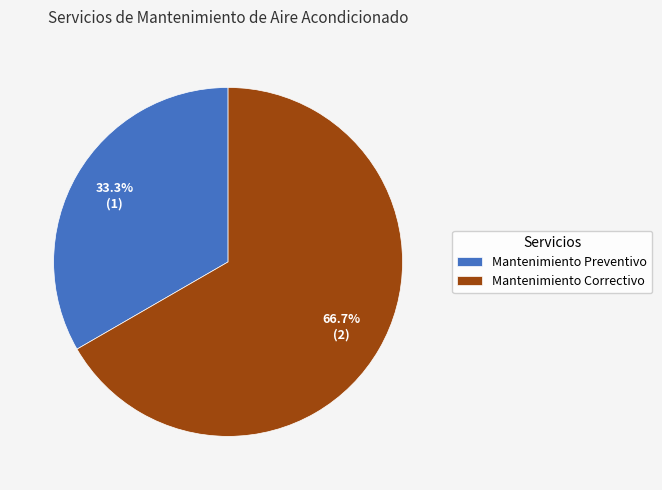

To the nearest percent, what portion does Mantenimiento Preventivo represent?

33%